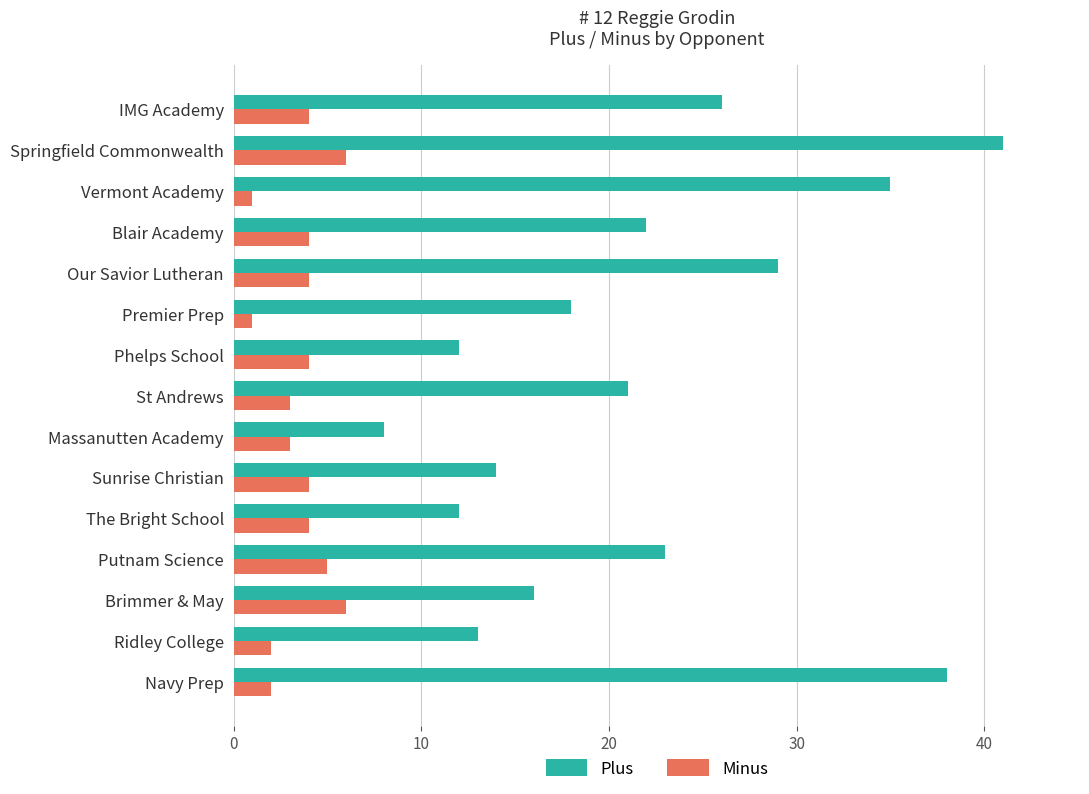

List the series in order of their peak value, highest first.

Plus, Minus